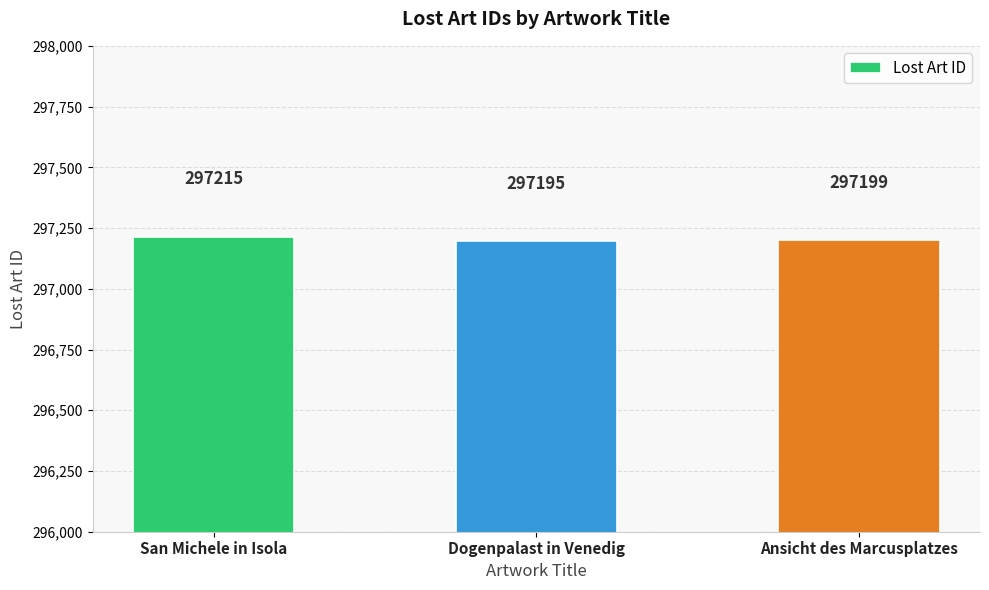

How many values are between 297195 and 297215?

3